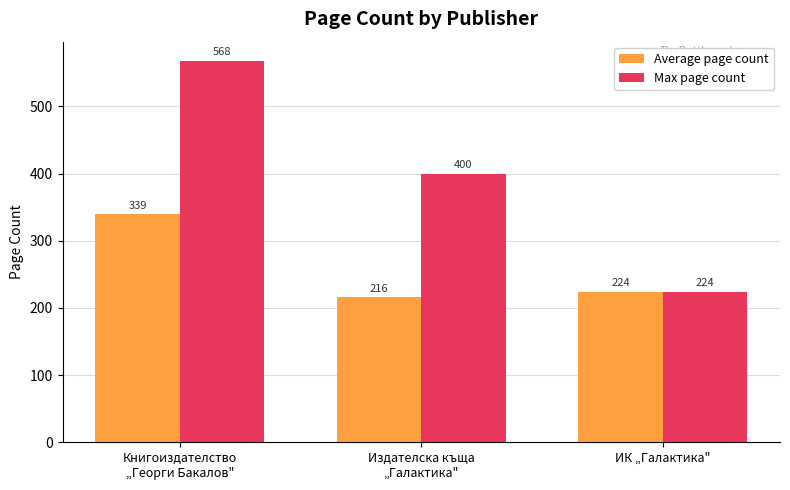

Count the Max page count values in the range 224 to 568.

3